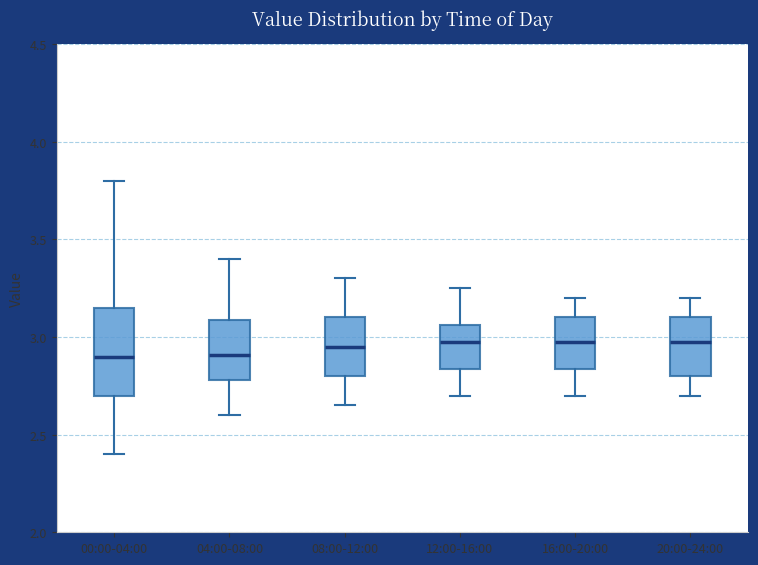

Which box is the tallest, from its lower edge to its upper edge?

00:00-04:00